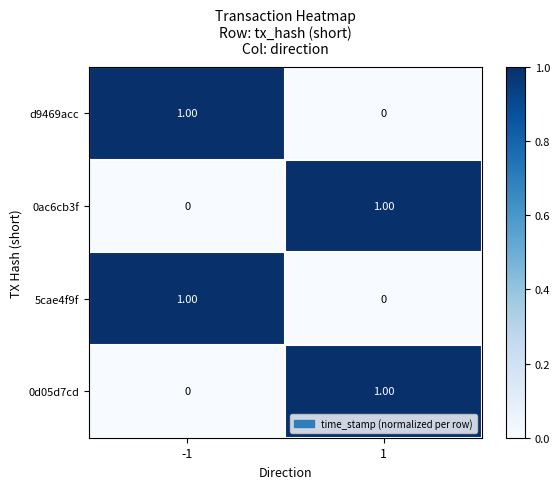

How many series are shown in this chart?

4